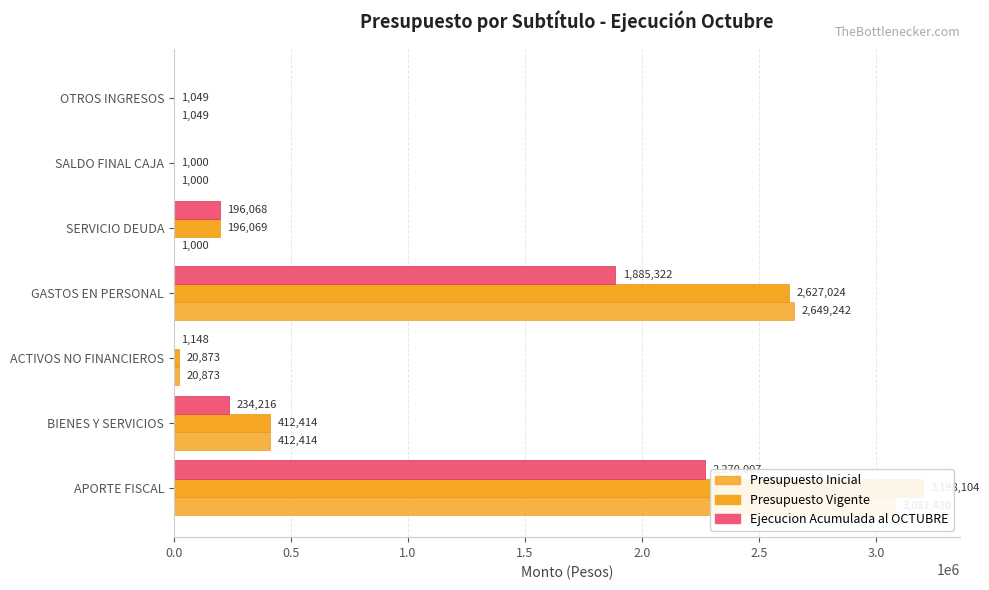

Which series has the largest total across all categories?

Presupuesto Vigente